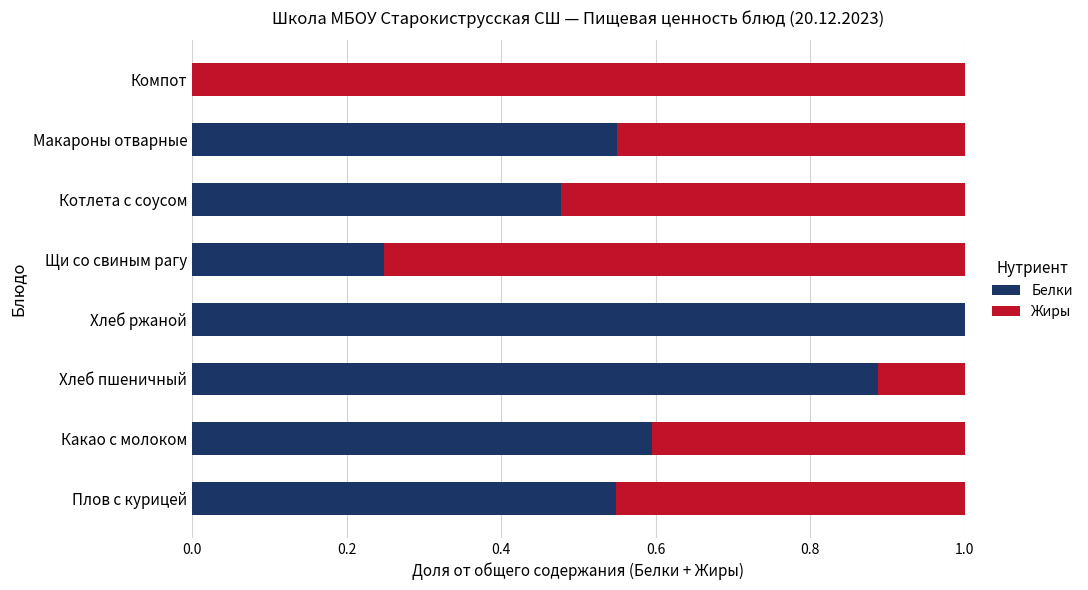

The Белки series shows 0.4 at Какао с молоком. True or false?

False